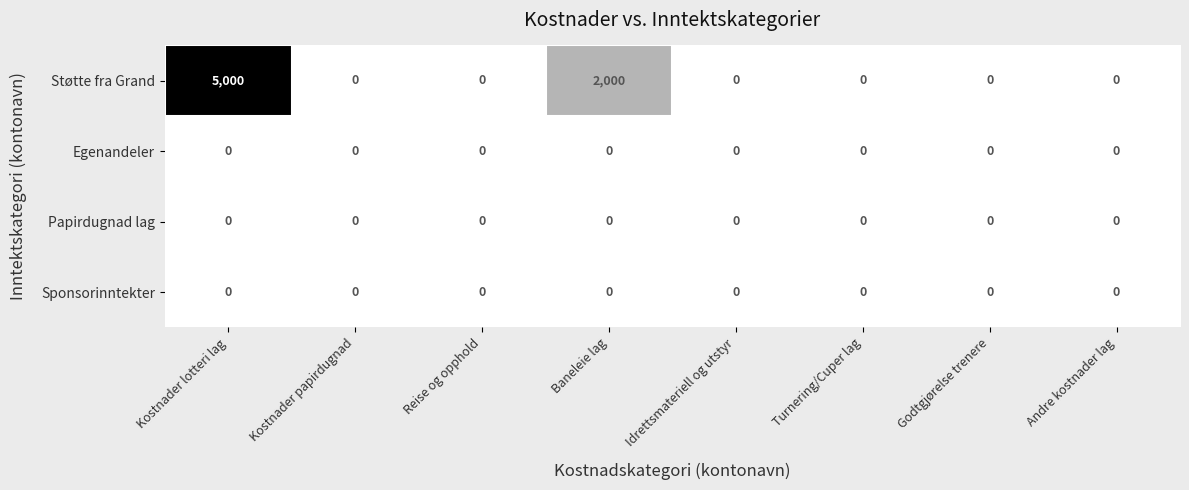

What is the greatest value displayed?

5000